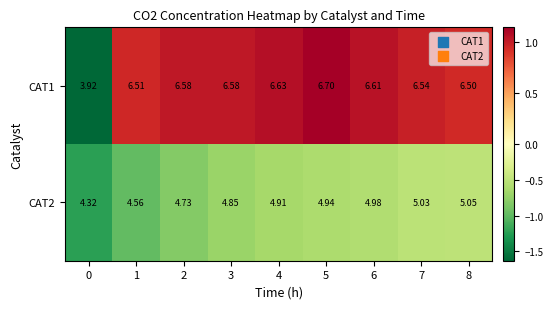

Rank the series by their maximum value, from highest to lowest.

CAT1, CAT2